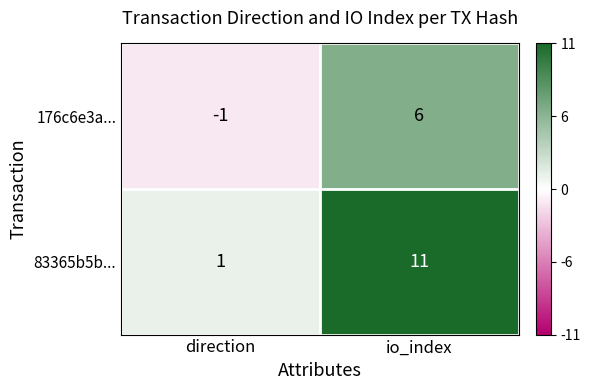

List the series in order of their overall mean, lowest first.

176c6e3a..., 83365b5b...